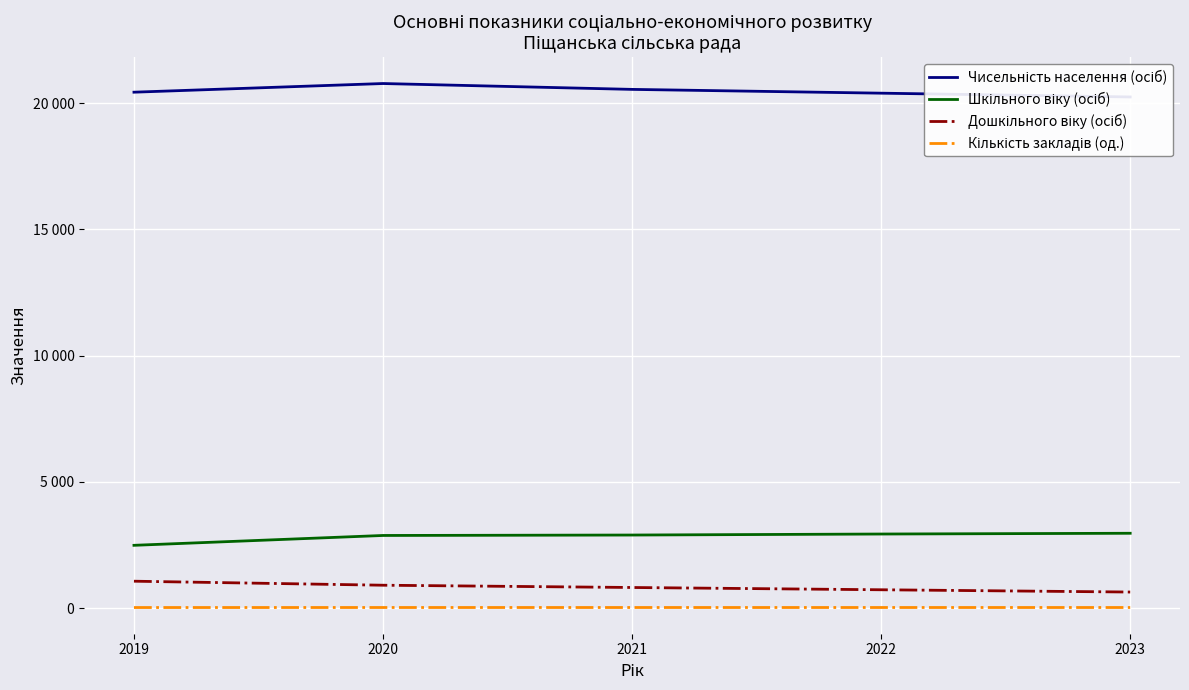

List the labels in order of Чисельність населення (осіб) value, largest first.

2020, 2021, 2019, 2022, 2023